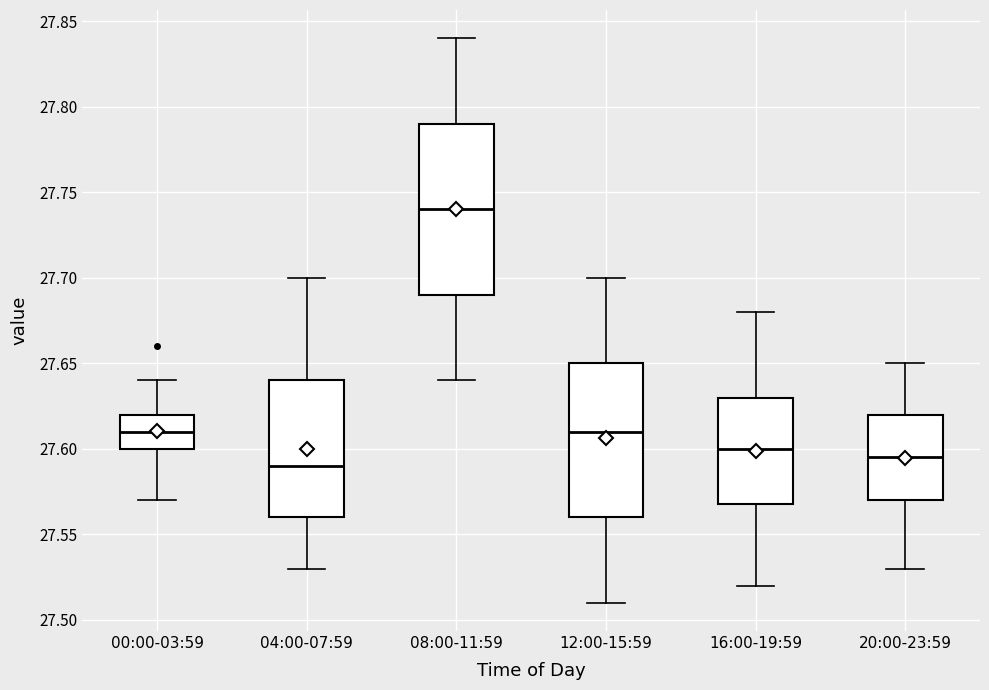

Reading left to right, transcribe this box plot: for each box, give where its median line is, the range the box spans, and where its two whiskers end, as read against the y-axis. The values are not printed on the chart, so give them approximately, as read against the axis.

00:00-03:59: median 27.610, box 27.600 to 27.620, whiskers 27.570 to 27.640
04:00-07:59: median 27.590, box 27.560 to 27.640, whiskers 27.530 to 27.700
08:00-11:59: median 27.740, box 27.690 to 27.790, whiskers 27.640 to 27.840
12:00-15:59: median 27.610, box 27.560 to 27.650, whiskers 27.510 to 27.700
16:00-19:59: median 27.600, box 27.570 to 27.630, whiskers 27.520 to 27.680
20:00-23:59: median 27.595, box 27.570 to 27.620, whiskers 27.530 to 27.650